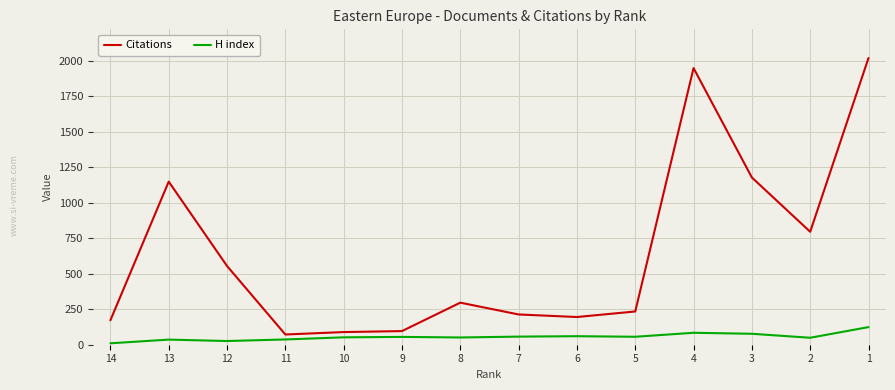

At which category is the sum across all series the highest?

1